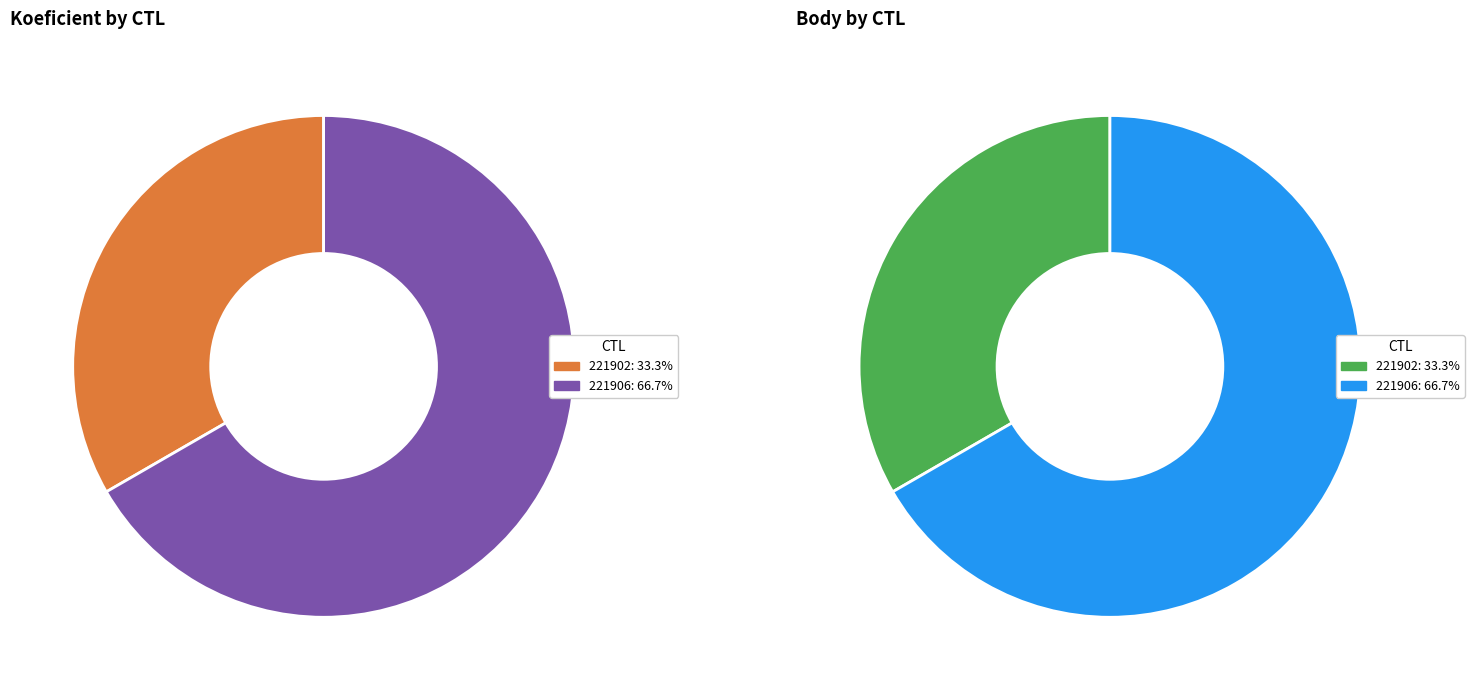

How many slices are in this pie chart?

2